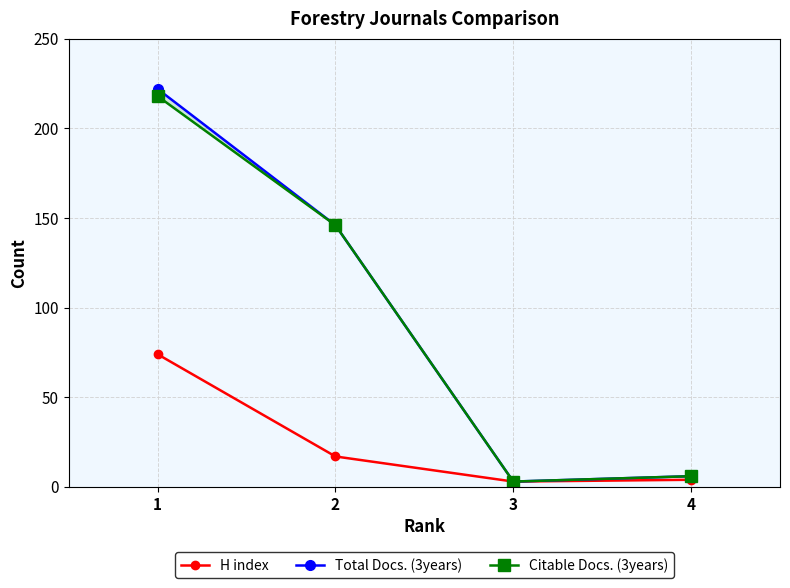

True or false: H index and Total Docs. (3years) intersect in this chart.

False